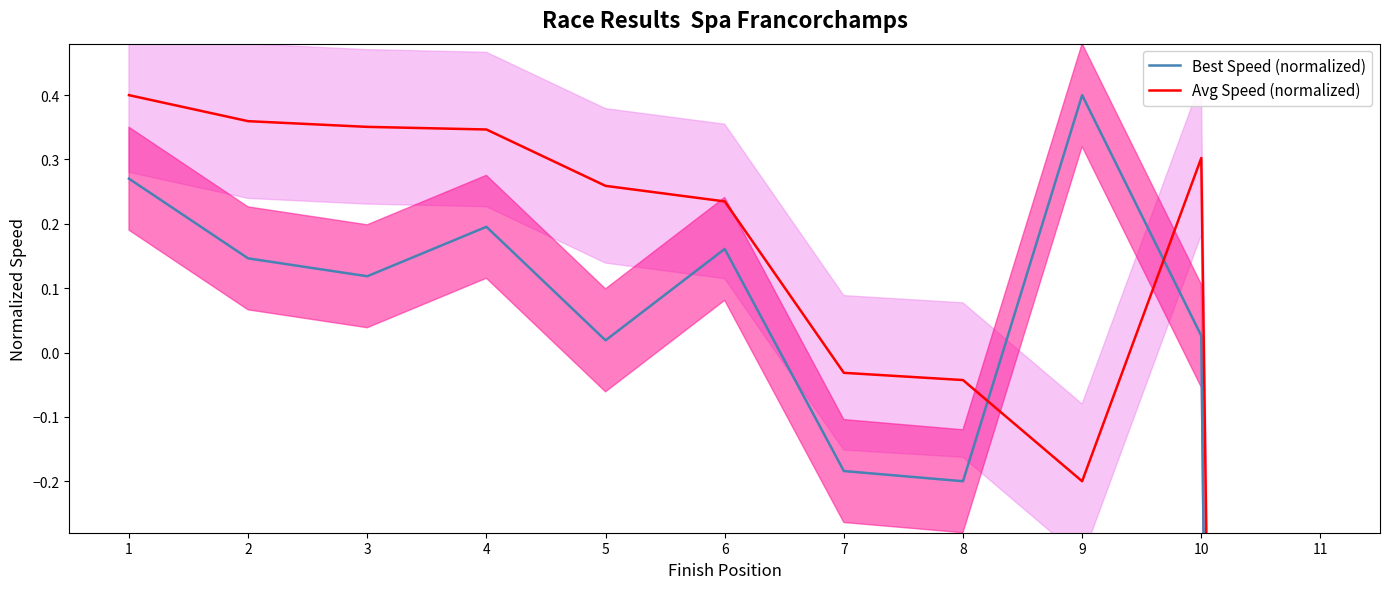

Reading left to right, transcribe all the data shown in this chart.

Best Speed (normalized): 1=0.3	2=0.1	3=0.1	4=0.2	5=0.0	6=0.2	7=-0.2	8=-0.2	9=0.4	10=0.0	11=-16.2
Avg Speed (normalized): 1=0.4	2=0.4	3=0.4	4=0.3	5=0.3	6=0.2	7=-0.0	8=-0.0	9=-0.2	10=0.3	11=-13.7